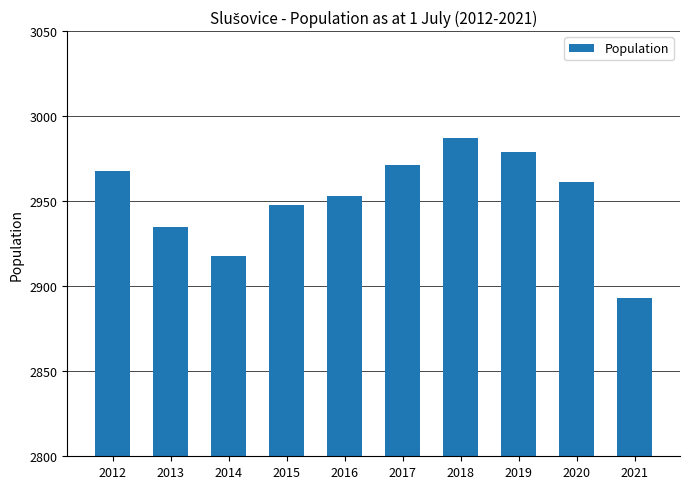

What is the difference between the maximum and minimum values?

94